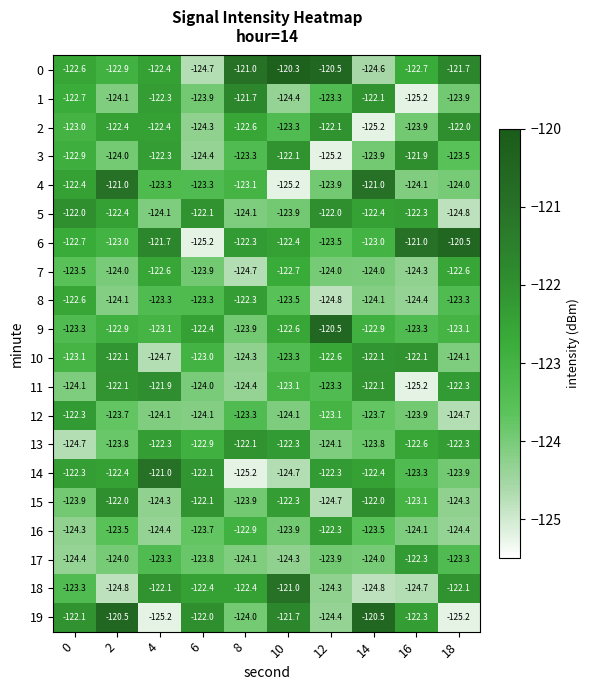

What is the difference between the second highest and minimum values in the 10 series?

2.6